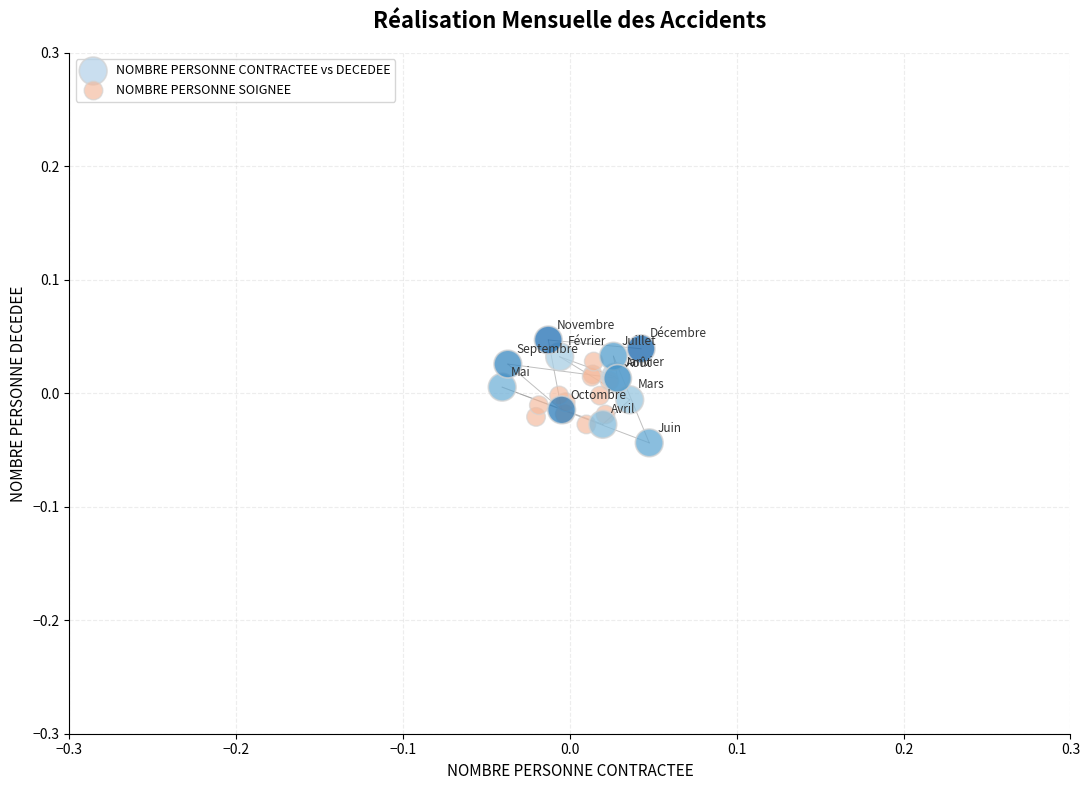

Which series has the widest spread of Y values?

NOMBRE PERSONNE CONTRACTEE vs DECEDEE